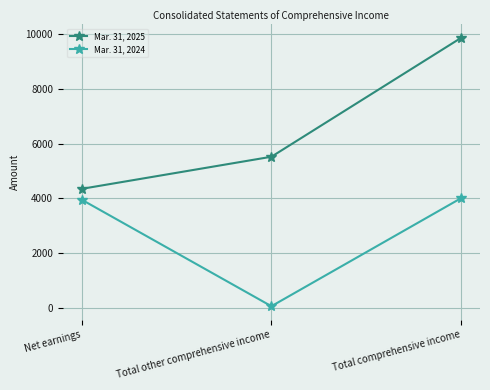

Reading right to left, what are all the values shown in this chart?

Mar. 31, 2025: Total comprehensive income=9863	Total other comprehensive income=5518	Net earnings=4345
Mar. 31, 2024: Total comprehensive income=4003	Total other comprehensive income=55	Net earnings=3948